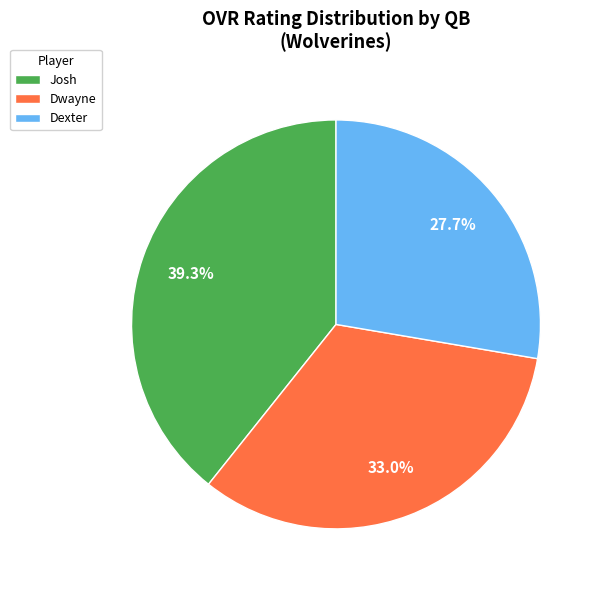

To the nearest percent, what is the difference between the largest and smallest slice percentages?

12%